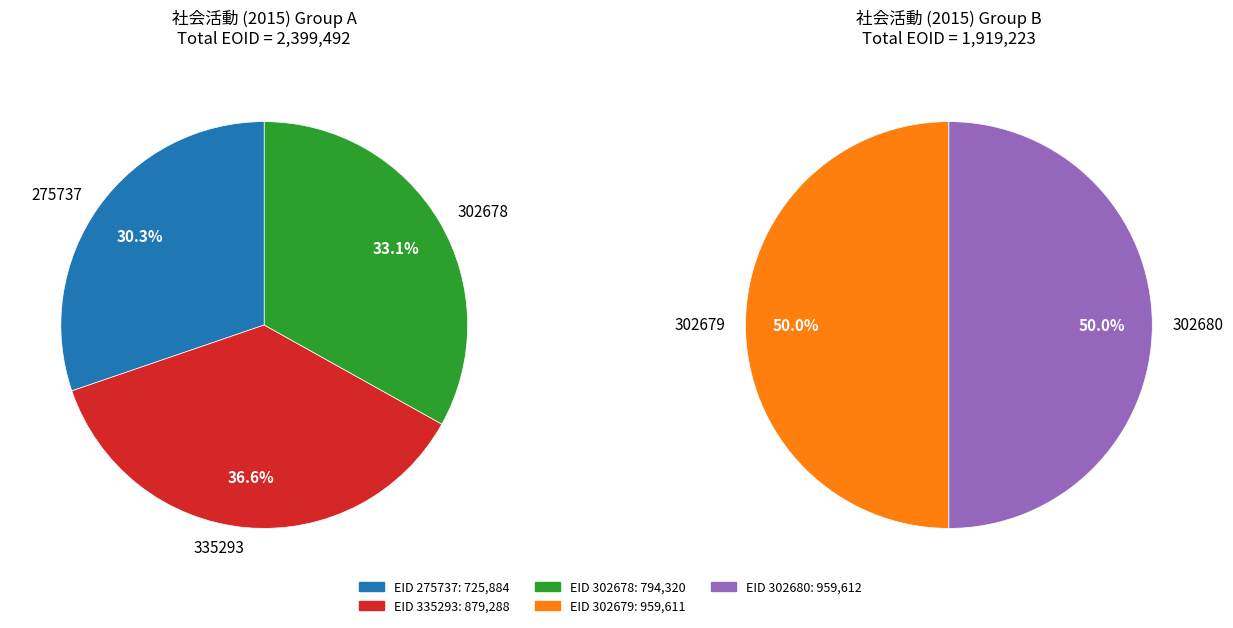

The 302679 slice represents 14% of the pie. True or false?

False